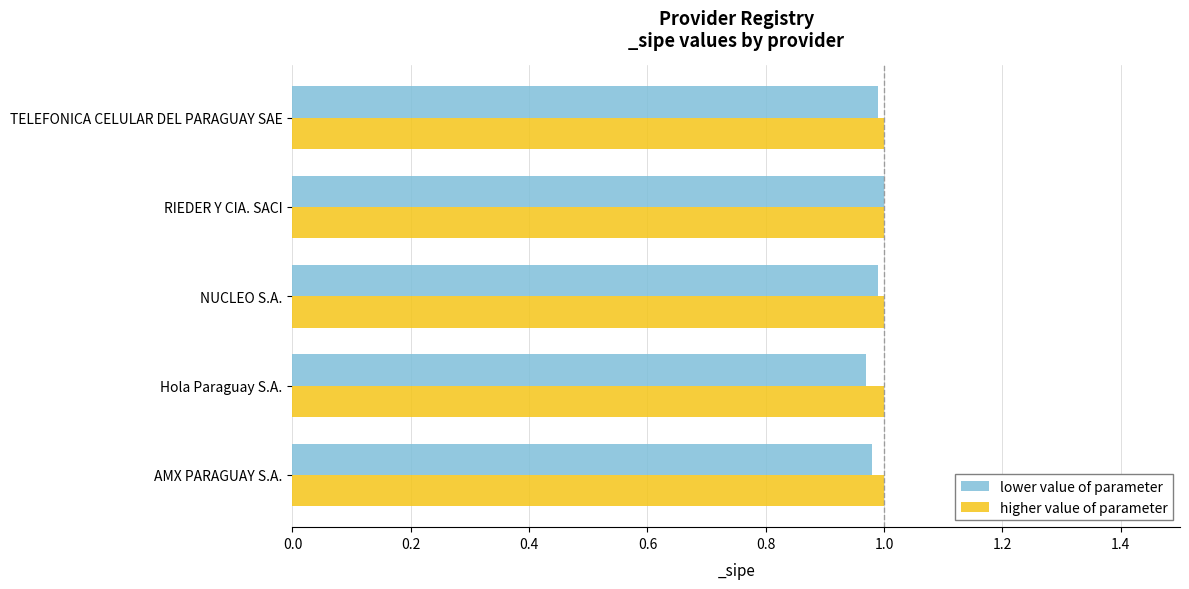

What is the sum of all lower value of parameter values?

4.9